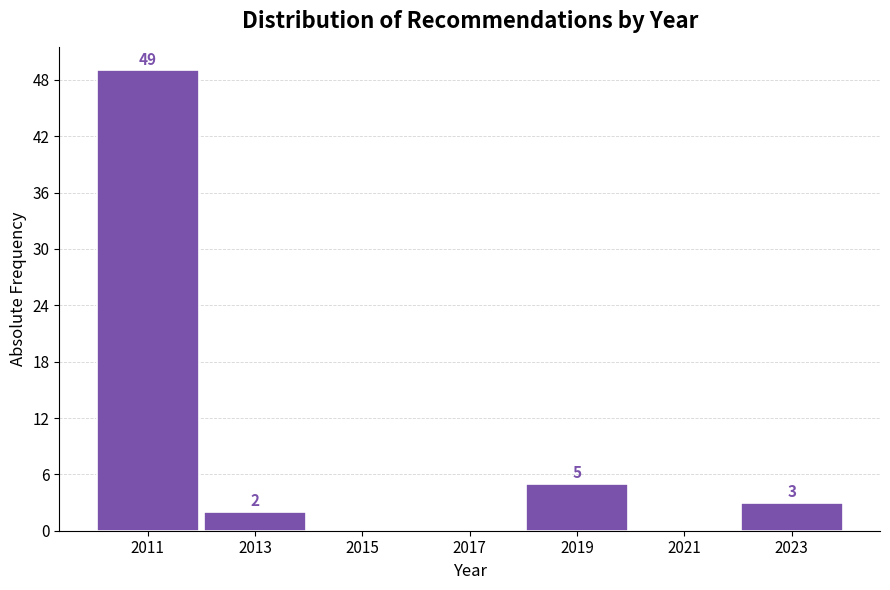

Over which range of the x-axis is the bar tallest?

2010 to 2012